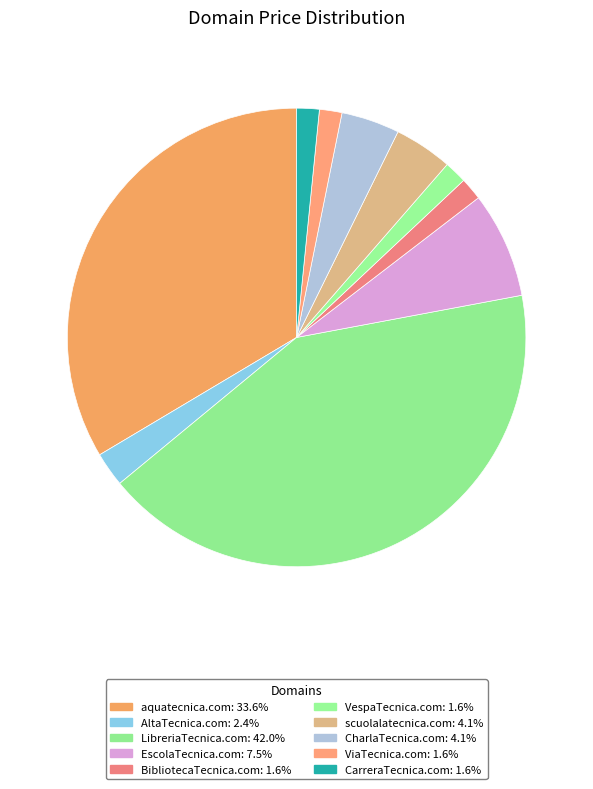

True or false: BibliotecaTecnica.com accounts for 14% of the total.

False